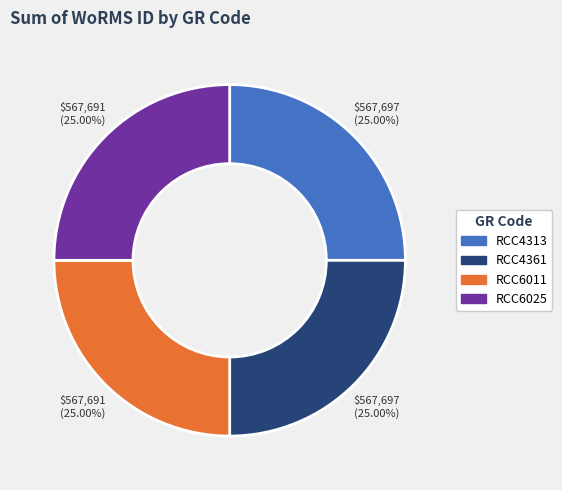

The RCC6025 slice represents 15% of the pie. True or false?

False